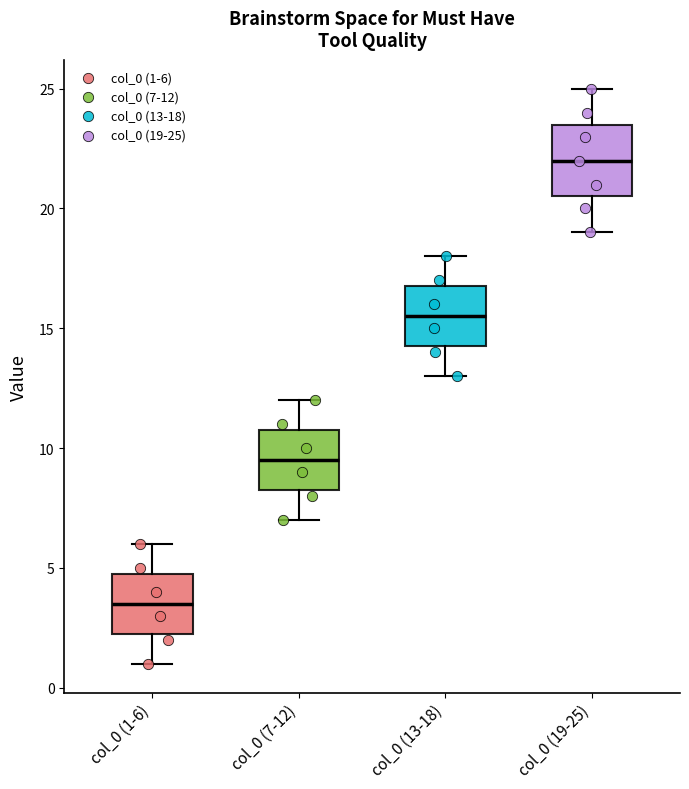

Where is the lower edge of the box for col_0 (19-25) on the y-axis? The values are not printed on the chart, so give them approximately, as read against the axis.

20.5